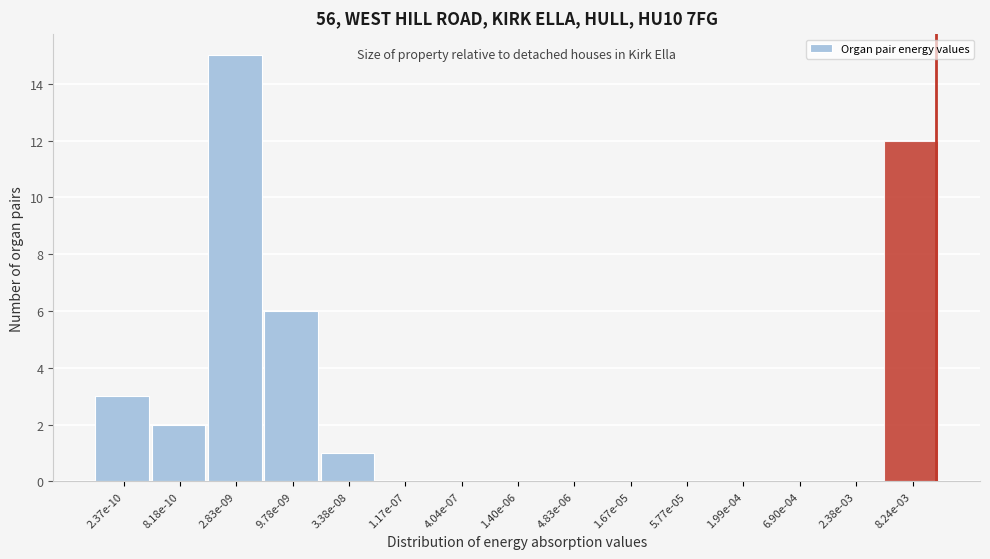

Reading left to right, extract all data points from this chart.

2.37e-10=3	8.18e-10=2	2.83e-09=15	9.78e-09=6	3.38e-08=1	1.17e-07=0	4.04e-07=0	1.40e-06=0	4.83e-06=0	1.67e-05=0	5.77e-05=0	1.99e-04=0	6.90e-04=0	2.38e-03=0	8.24e-03=12